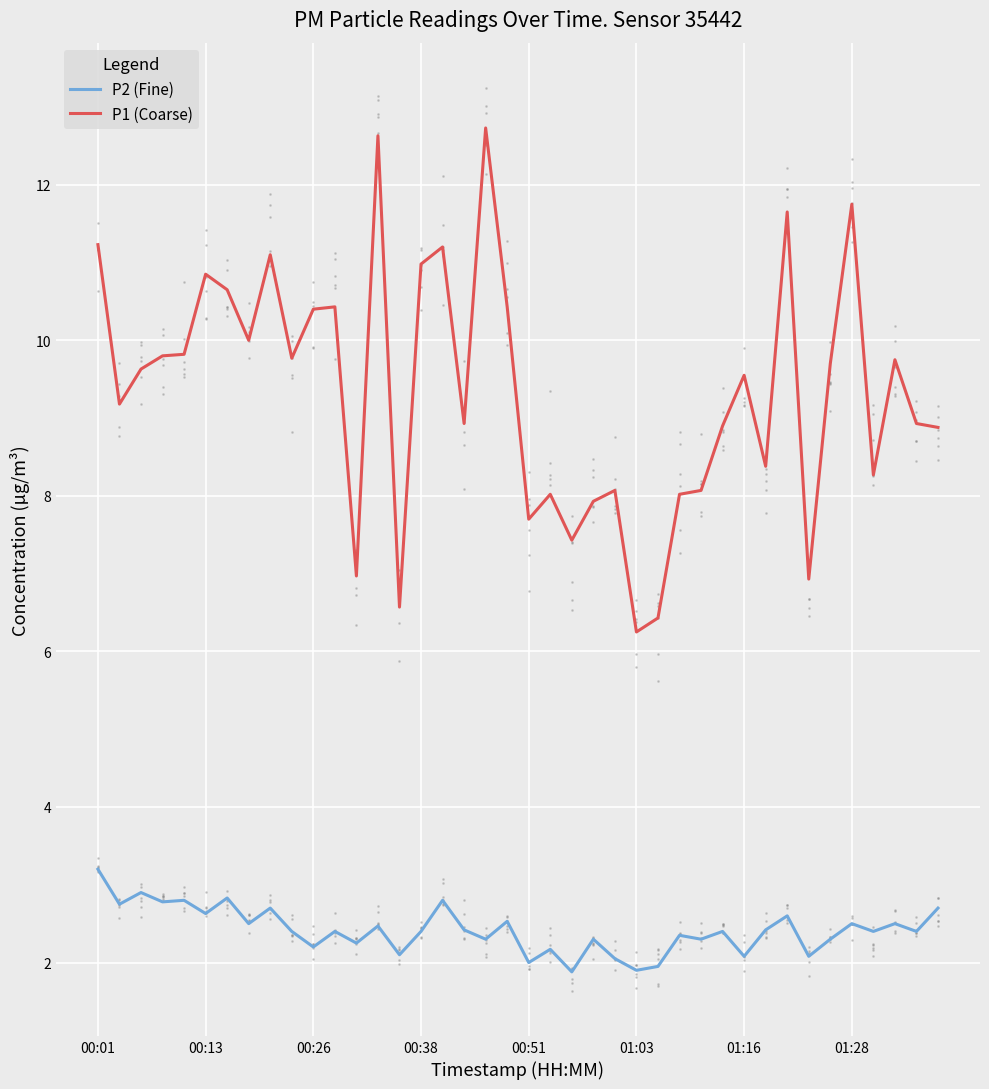

What are all the series names shown in the legend?

P2 (Fine), P1 (Coarse)